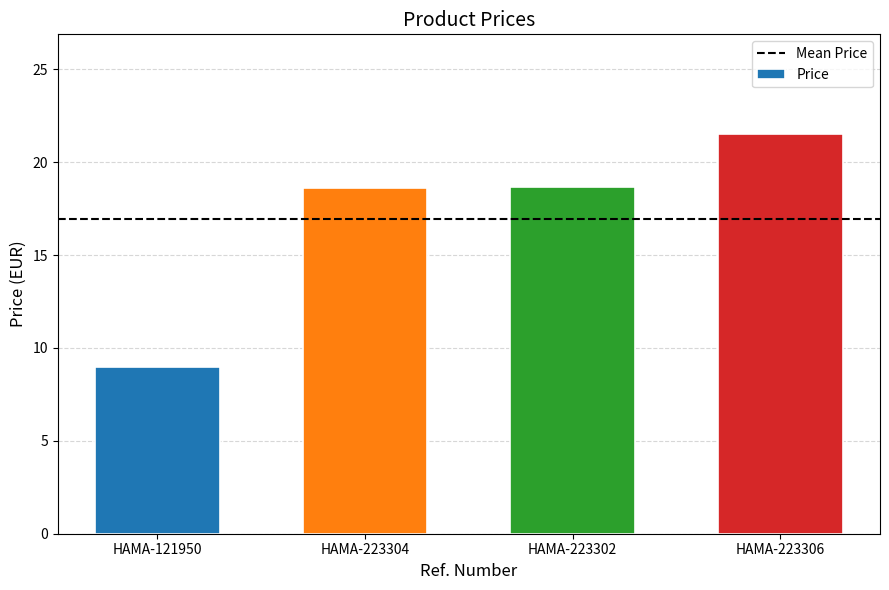

What is the difference between the values at HAMA-223306 and HAMA-223302?

2.8